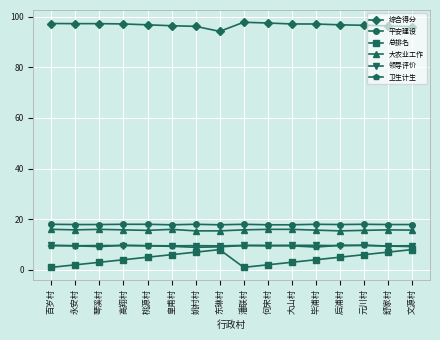

The 大农业工作 series shows 15.7 at 毕浦村. True or false?

True